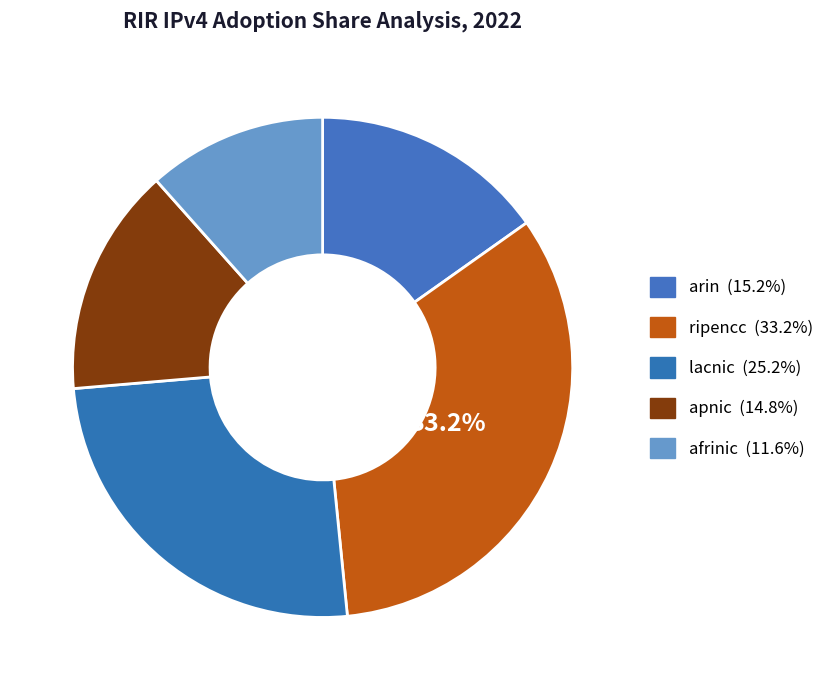

Rank the categories by value from lowest to highest.

afrinic, apnic, arin, lacnic, ripencc